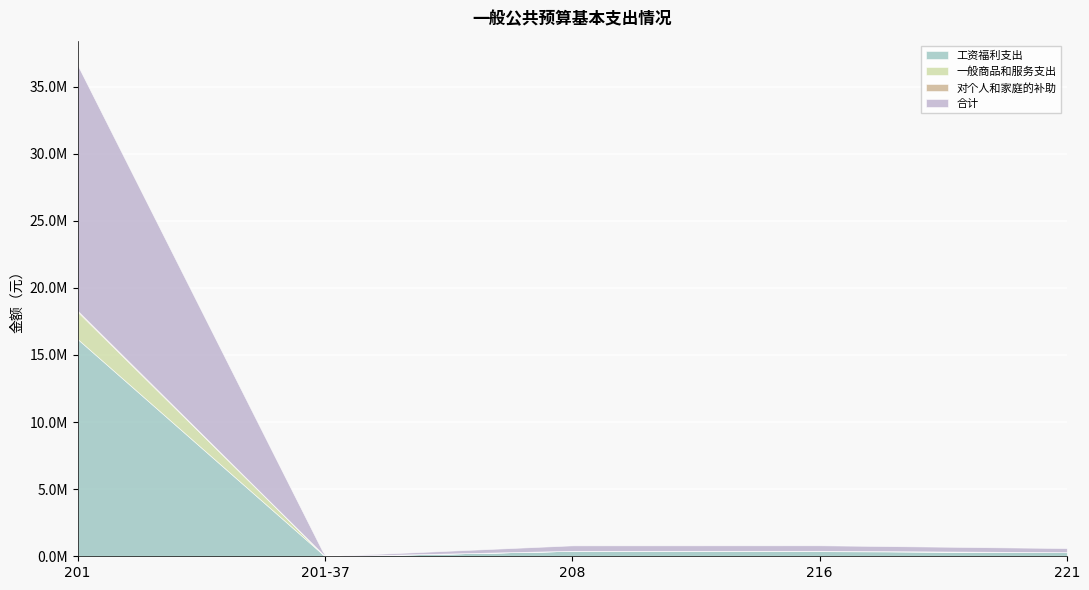

True or false: 合计 and 一般商品和服务支出 intersect in this chart.

False